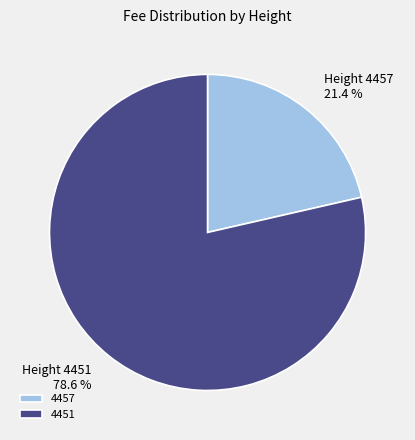

Which has a higher value, 4457 or 4451?

4451